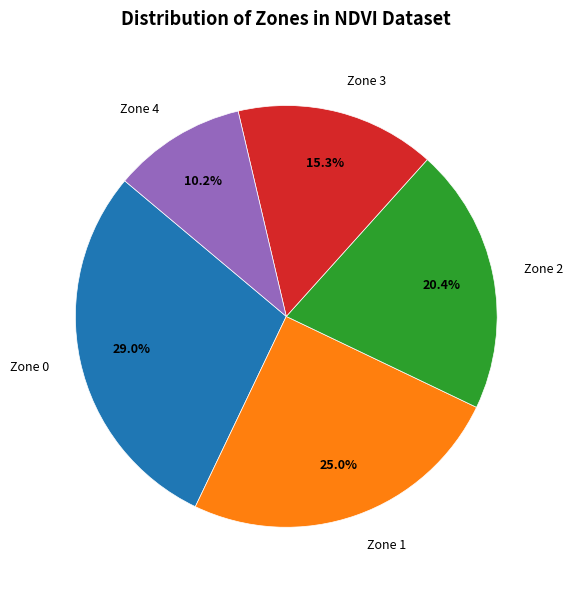

Does any single category account for the majority?

No